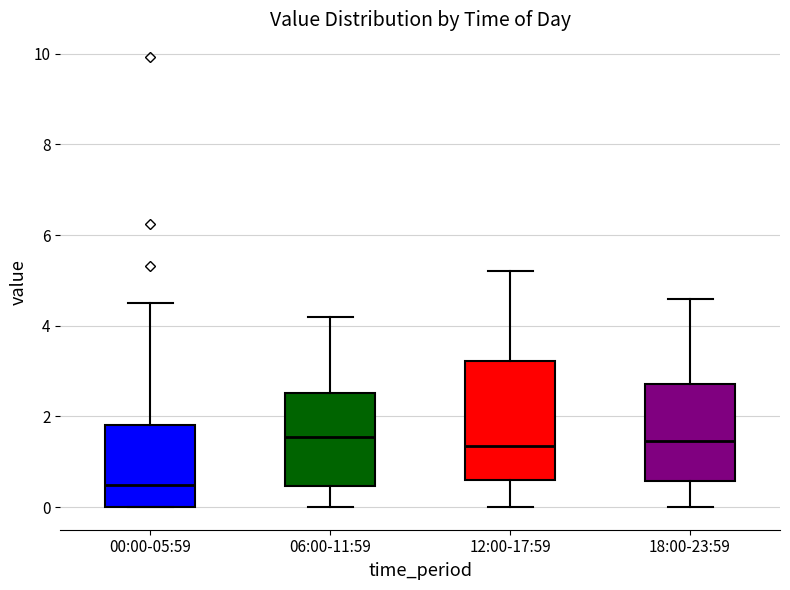

Reading left to right, read every box against the y-axis: the position of its median line, the range the box covers, and the ends of its whiskers. The values are not printed on the chart, so give them approximately, as read against the axis.

00:00-05:59: median 0.4, box 0.0 to 1.8, whiskers 0.0 to 4.6
06:00-11:59: median 1.6, box 0.4 to 2.6, whiskers 0.0 to 4.2
12:00-17:59: median 1.4, box 0.6 to 3.2, whiskers 0.0 to 5.2
18:00-23:59: median 1.4, box 0.6 to 2.8, whiskers 0.0 to 4.6